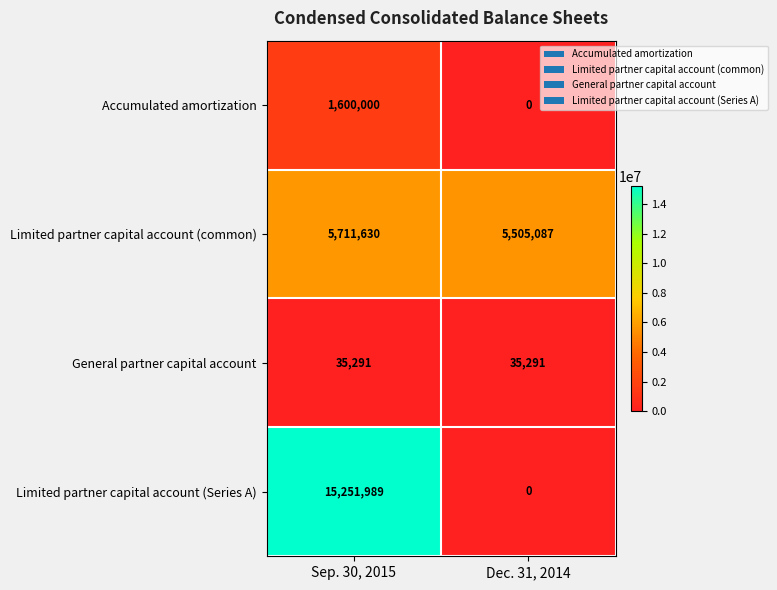

How many distinct data groups are displayed?

4